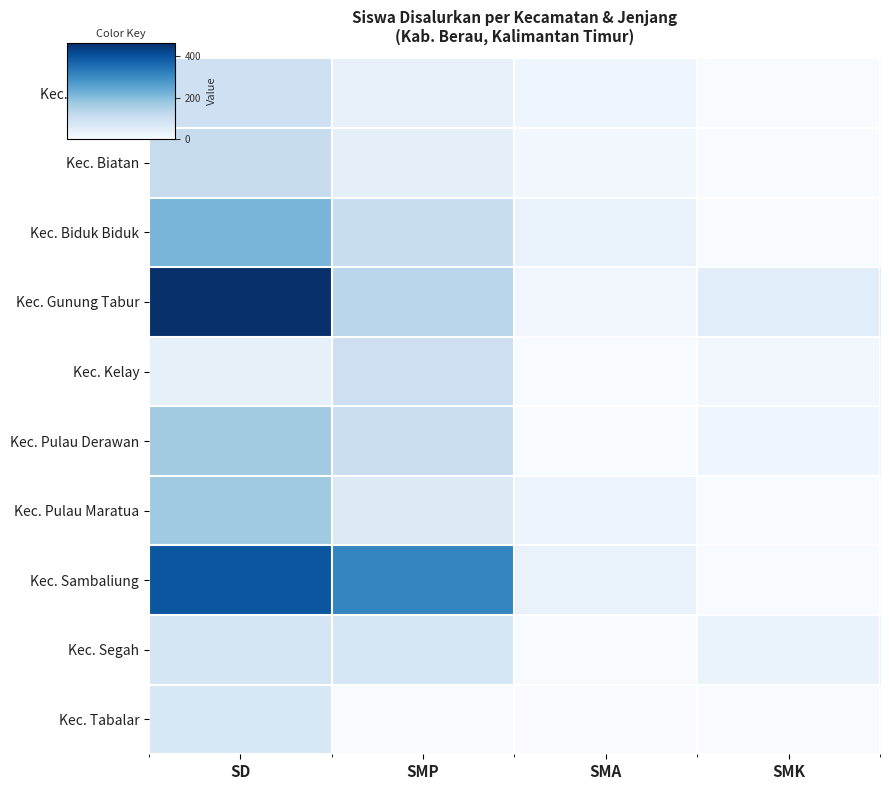

How many data points in Kec. Segah are above 74?

1